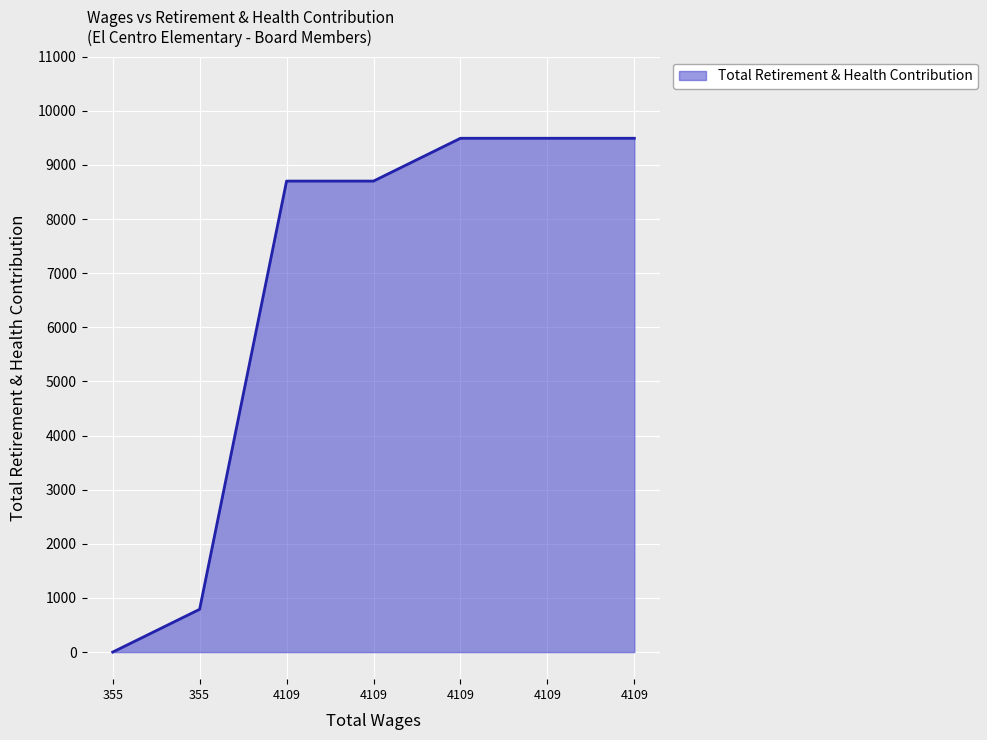

Is this an area chart (filled region under the line)?

Yes